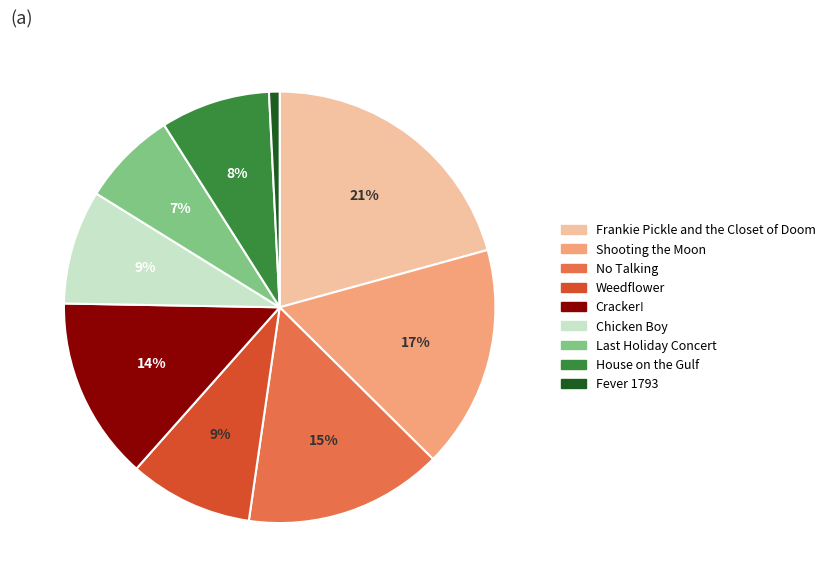

Do Frankie Pickle and the Closet of Doom and No Talking together represent more than half of the pie?

No